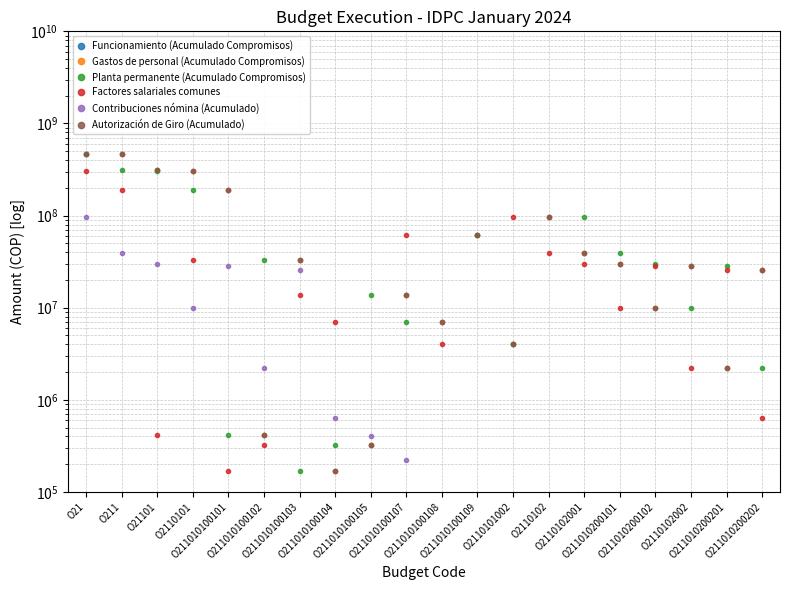

True or false: Autorización de Giro (Acumulado) has more than 2 points higher than both neighbors.

True